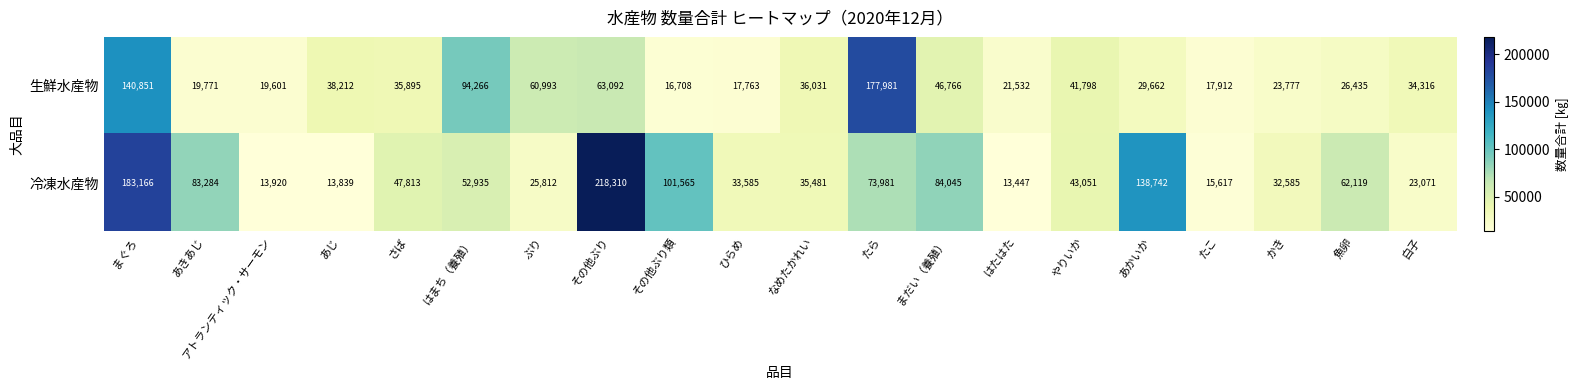

The 生鮮水産物 series shows 269990 at たら. True or false?

False